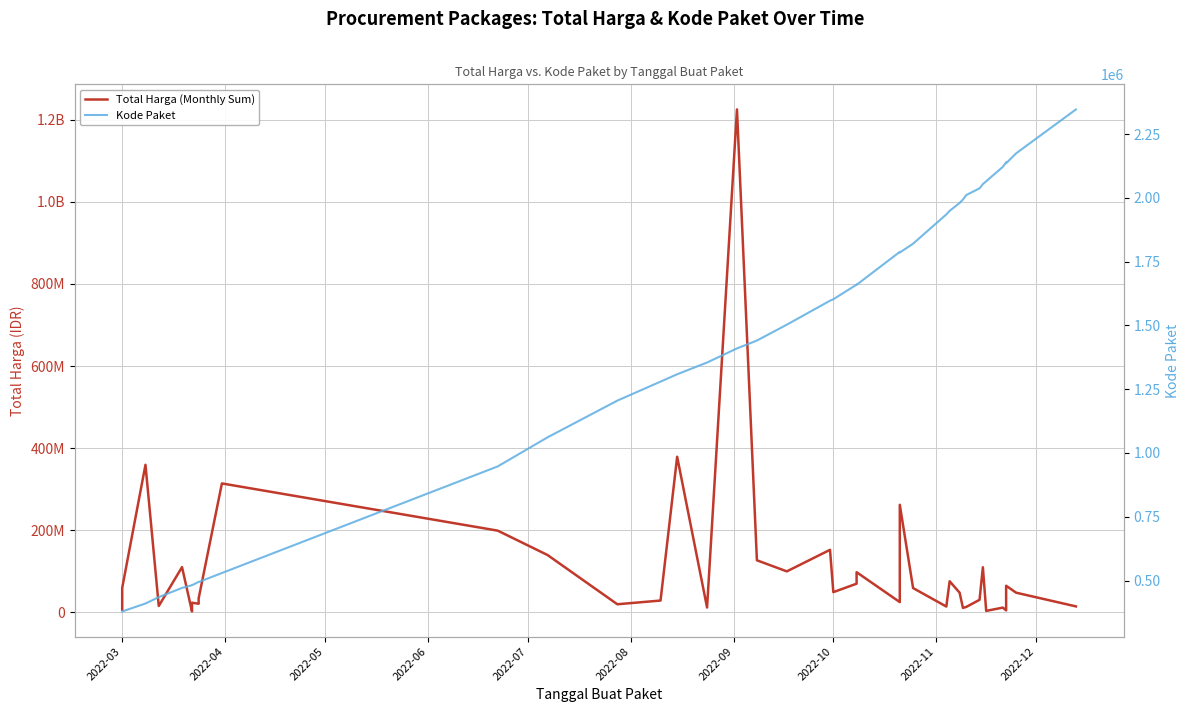

How many interior local peaks does the Total Harga (Monthly Sum) series have?

13